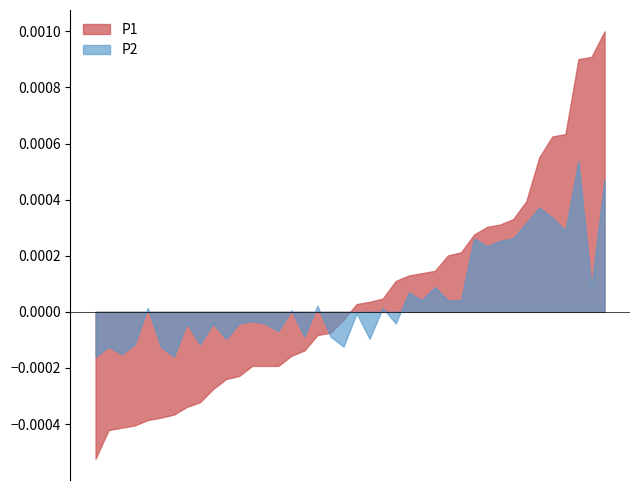

Which series has the widest spread of values?

P1